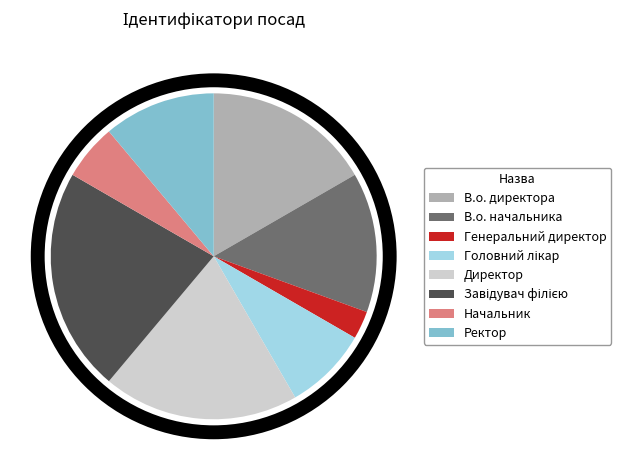

Approximately how many times larger is the value at Начальник compared to Ректор?

0.5